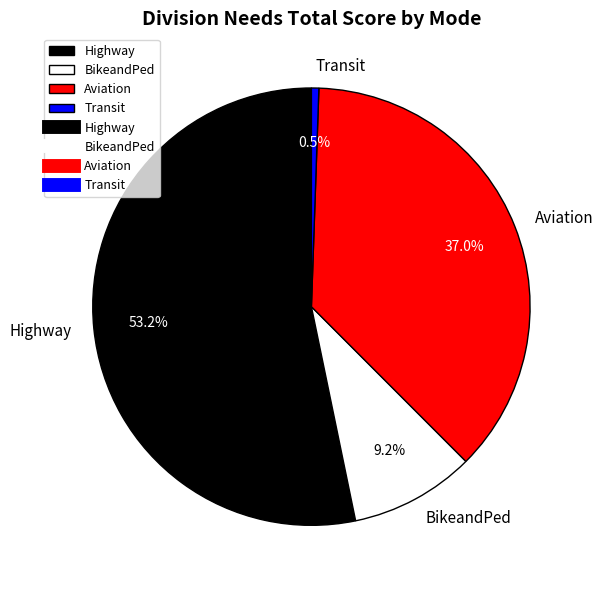

Is Aviation the majority of the pie?

No